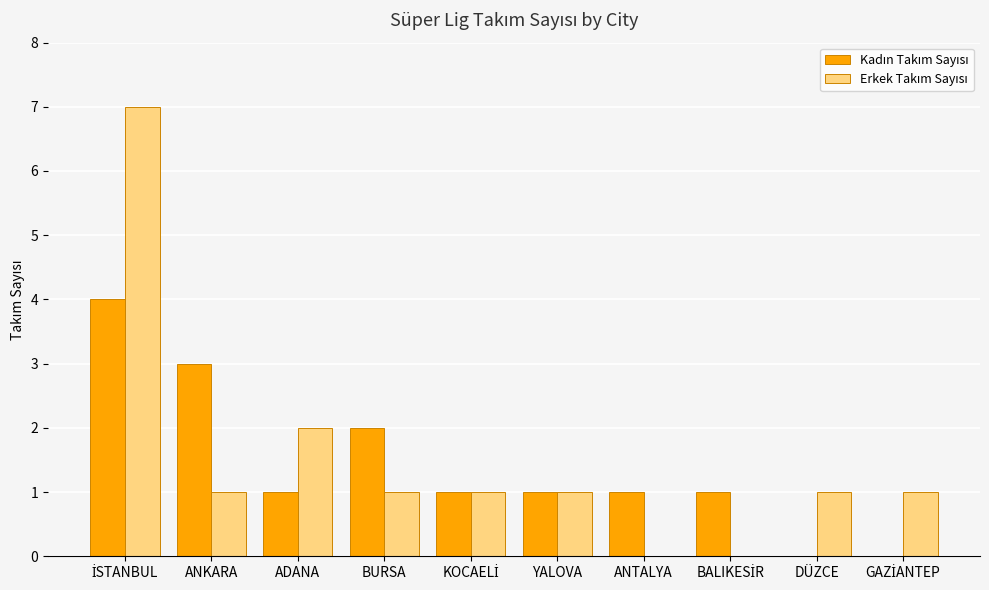

What is the greatest value displayed?

7